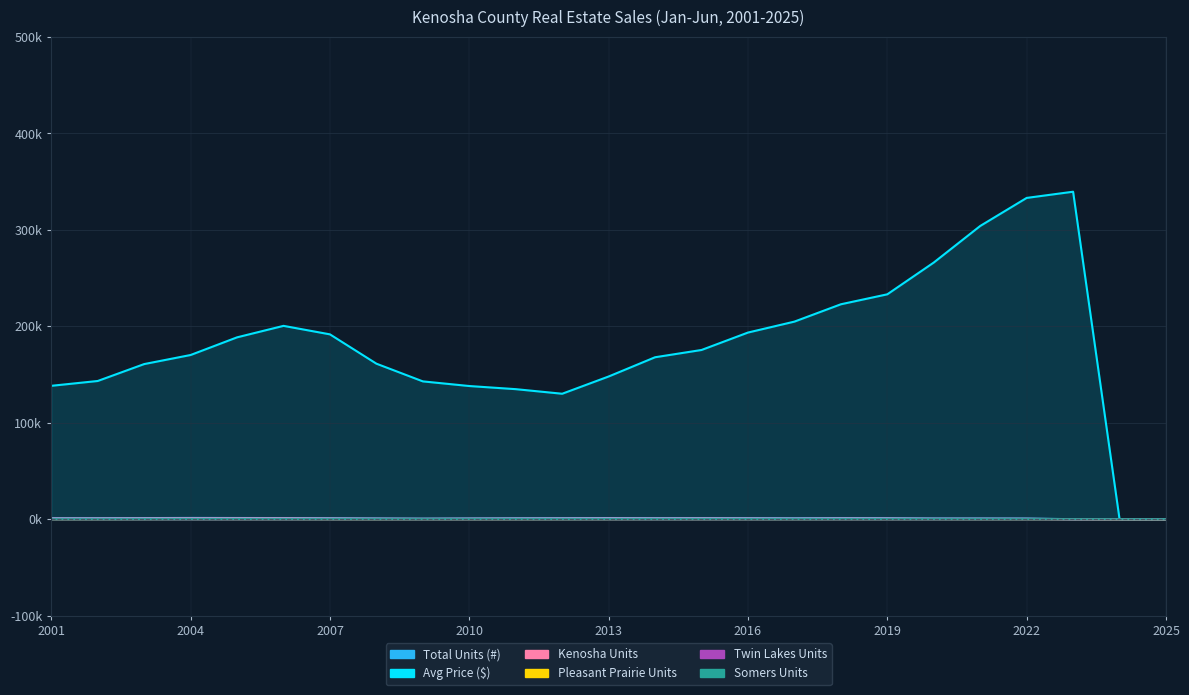

Reading right to left, extract all data points from this chart.

Total Units (#): 0.0	0.0	0.0	0.7	0.8	0.8	1.1	1.2	1.0	1.1	1.2	1.1	1.2	1.1	1.0	0.8	0.6	0.8	1.1	1.2	1.3	1.3	1.2	1.1	1.1
Avg Price ($): 0.0	0.0	339.5	333.1	304.0	266.1	233.2	222.8	204.9	193.5	175.5	167.9	148.0	130.1	134.8	138.1	142.9	161.3	191.6	200.5	188.6	170.3	160.8	143.3	138.3
Kenosha Units: 0.0	0.0	0.0	0.4	0.5	0.5	0.6	0.7	0.6	0.7	0.7	0.7	0.7	0.6	0.6	0.5	0.4	0.5	0.6	0.8	0.8	0.8	0.7	0.7	0.7
Pleasant Prairie Units: 0.0	0.0	0.1	0.1	0.1	0.1	0.1	0.1	0.1	0.1	0.1	0.1	0.1	0.1	0.1	0.1	0.1	0.1	0.1	0.1	0.1	0.2	0.1	0.1	0.1
Twin Lakes Units: 0.0	0.0	0.0	0.0	0.0	0.0	0.1	0.1	0.1	0.1	0.0	0.1	0.1	0.1	0.0	0.0	0.0	0.0	0.0	0.0	0.1	0.1	0.1	0.1	0.1
Somers Units: 0.0	0.0	0.0	0.0	0.0	0.0	0.1	0.1	0.0	0.1	0.0	0.1	0.1	0.0	0.0	0.0	0.0	0.0	0.0	0.0	0.1	0.1	0.0	0.0	0.0